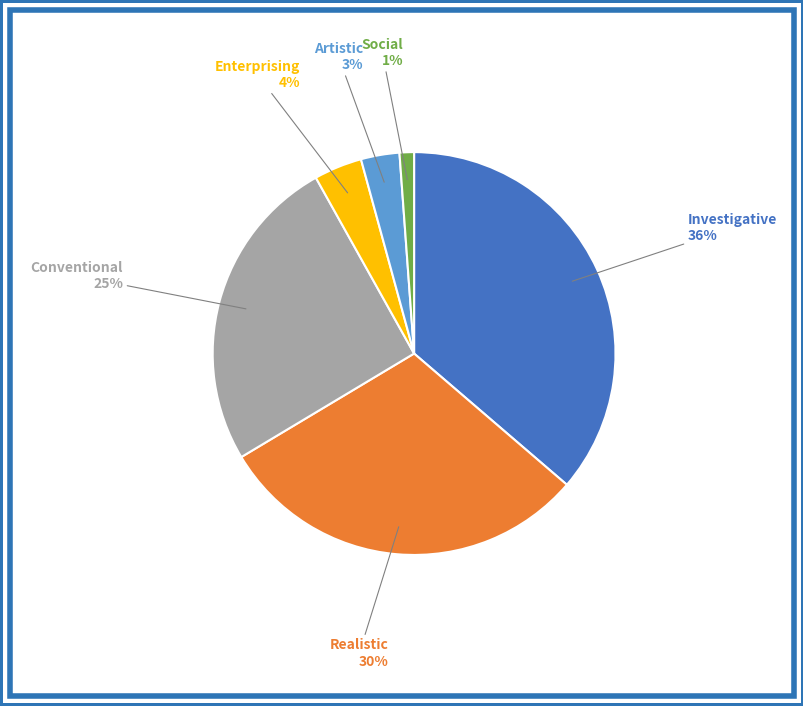

Is there any slice that represents more than half of the pie?

No